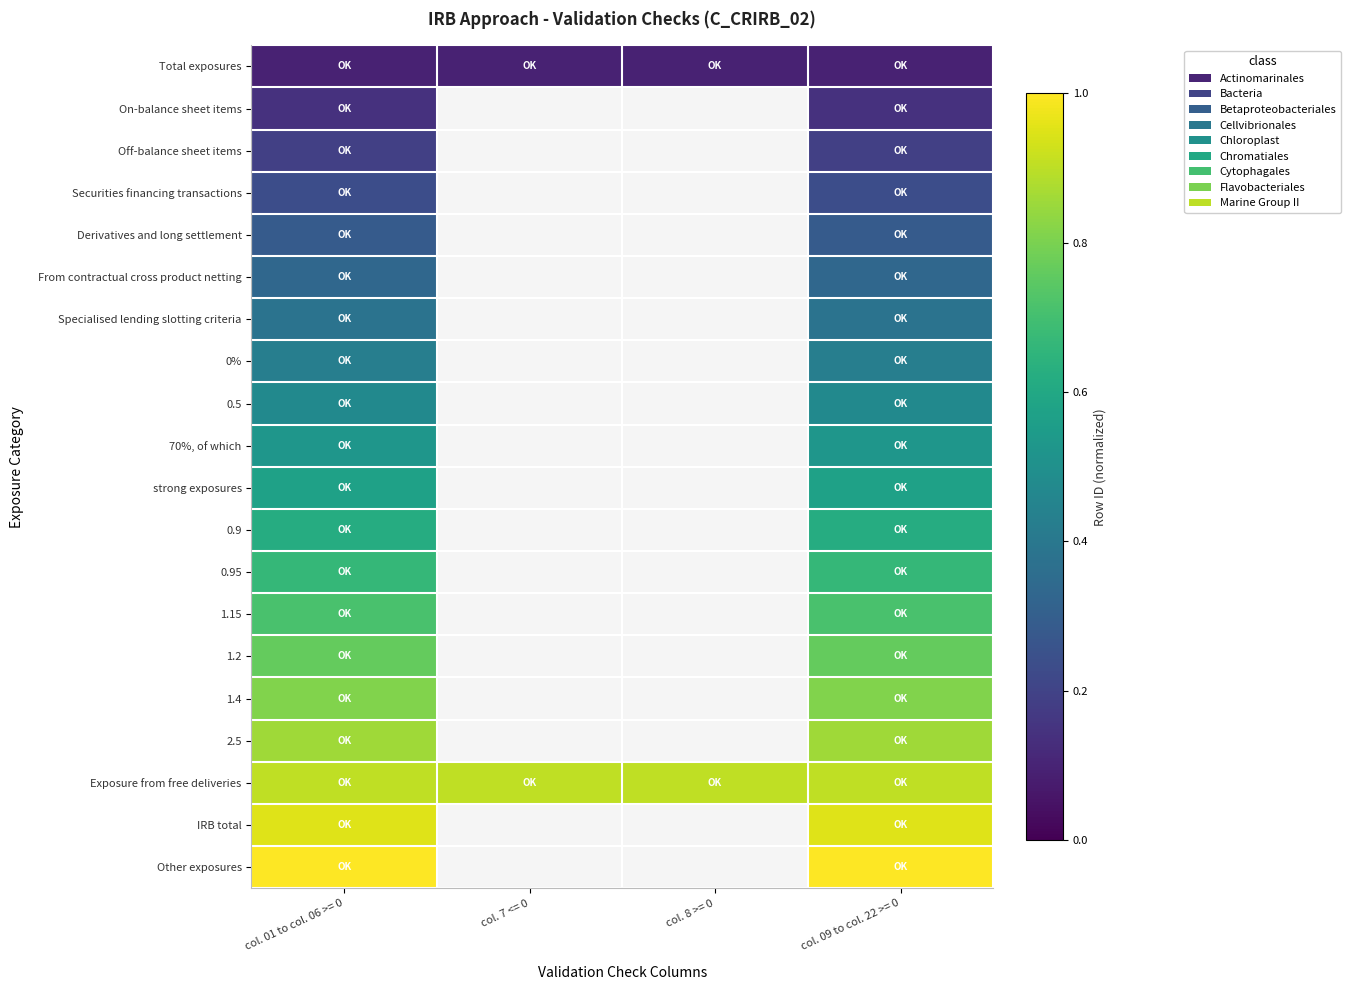

True or false: Off-balance sheet items has a value of 0.2 at col. 01 to col. 06 >= 0.

True